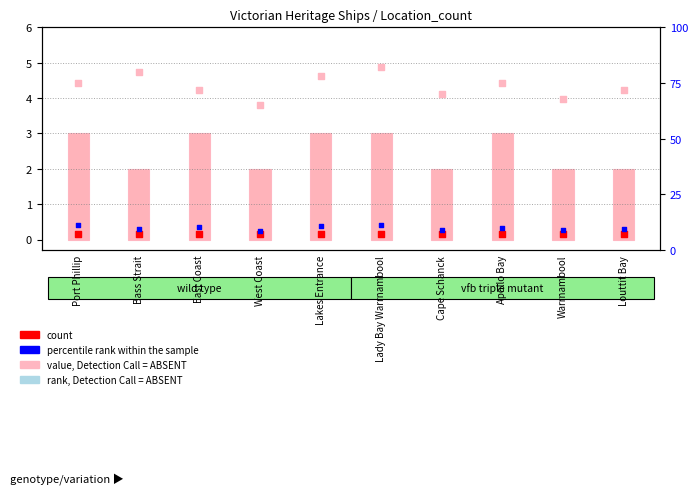

Which series contains the highest Y value?

rank, Detection Call = ABSENT